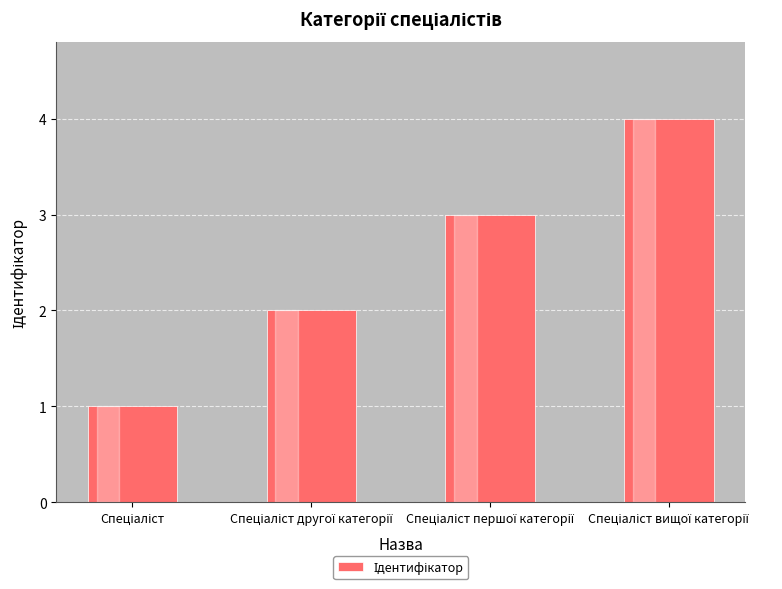

Count the values in the range 2 to 4.

3